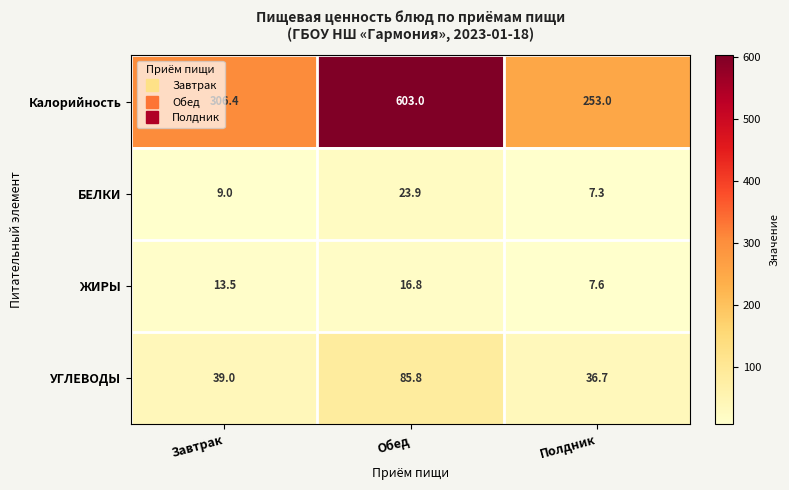

Which series has the largest total across all categories?

Калорийность